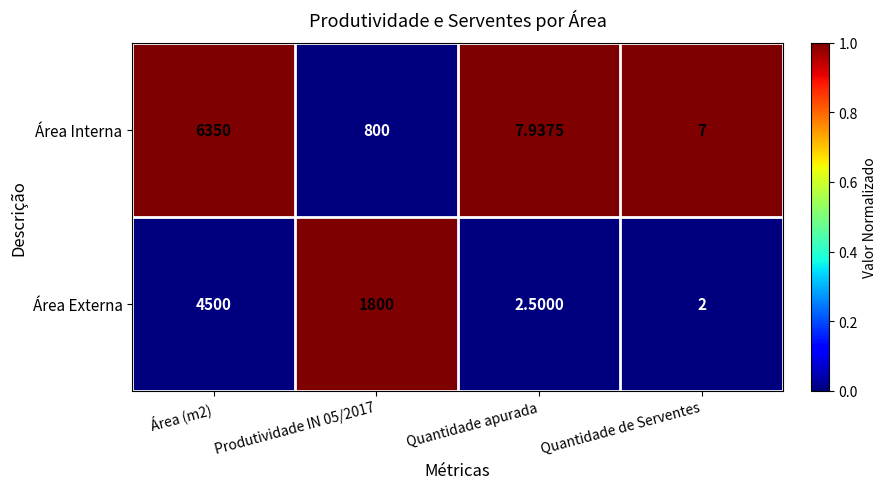

Which series has the widest spread of values?

Área Interna